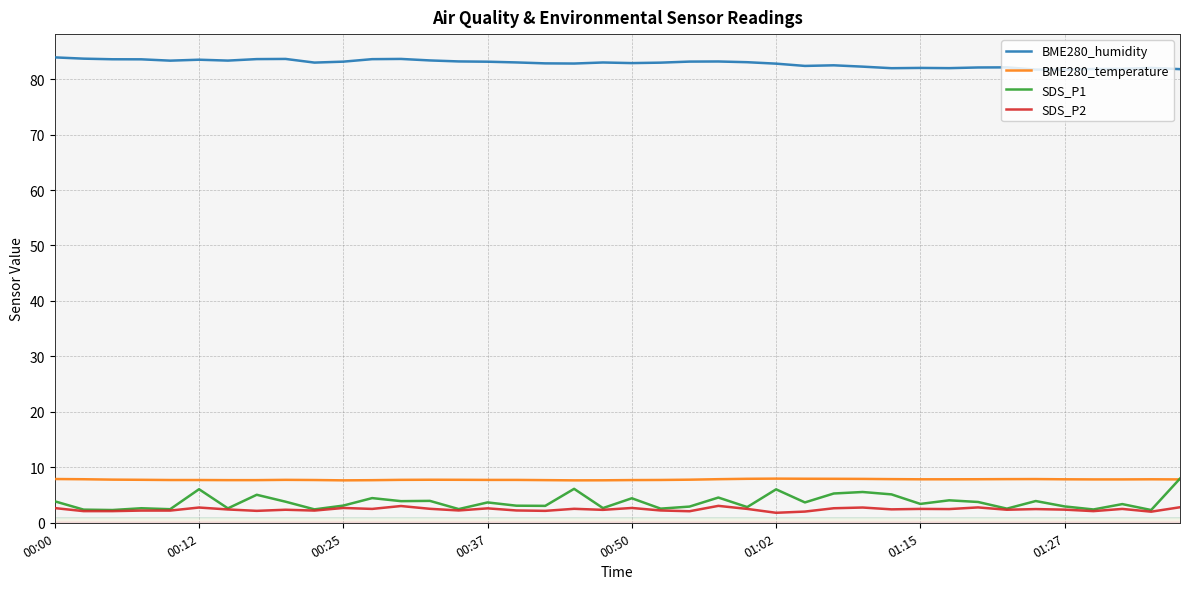

What is the maximum value for BME280_humidity?

83.9